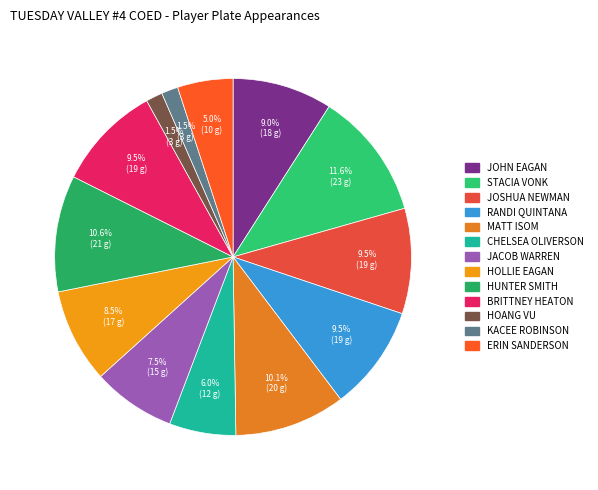

Is there any slice that represents more than half of the pie?

No